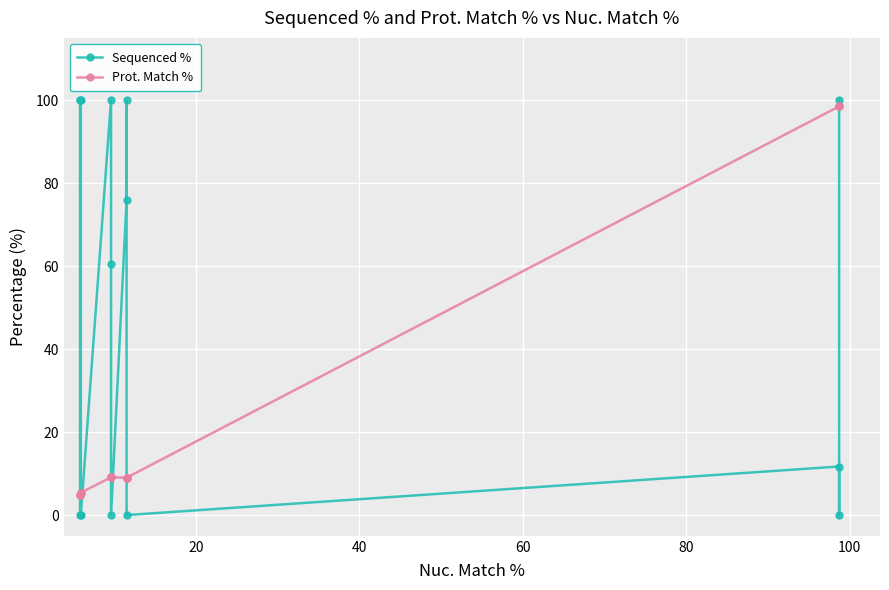

Which series has the widest spread of values?

Sequenced %